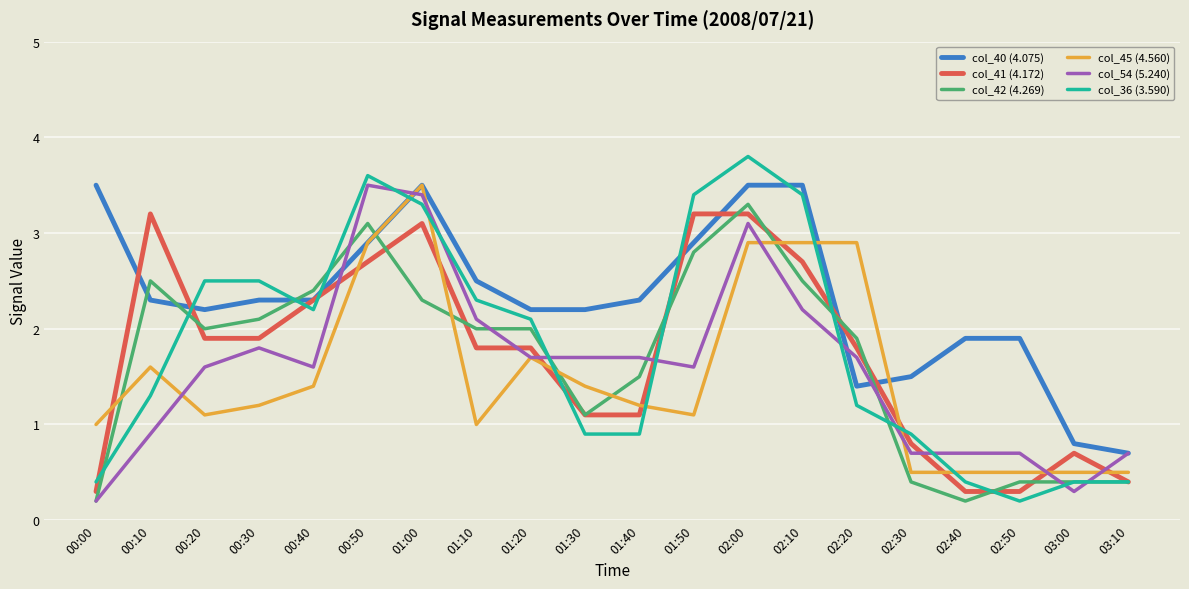

What is the difference between the highest and lowest values at 02:10?

1.3